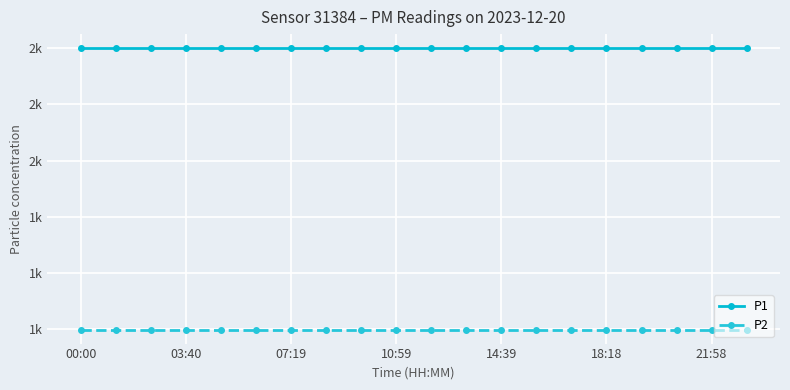

At which label does P1 reach its minimum?

00:00